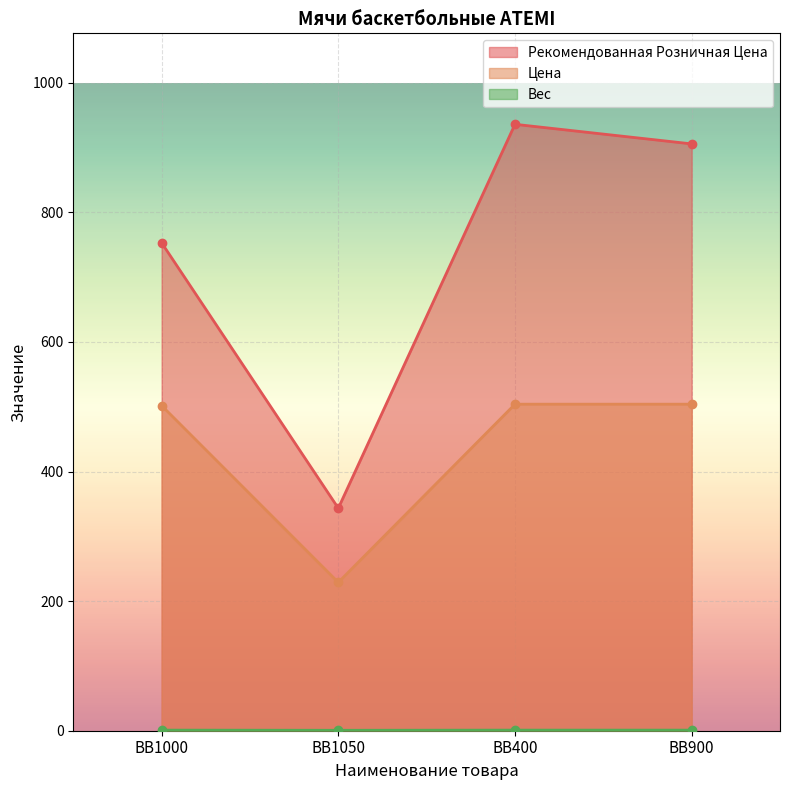

Reading left to right, transcribe all the data shown in this chart.

Рекомендованная Розничная Цена: BB1000=753.1	BB1050=343.4	BB400=936.0	BB900=905.8
Цена: BB1000=501.8	BB1050=229.0	BB400=504.0	BB900=504.0
Вес: BB1000=0.9	BB1050=0.7	BB400=0.9	BB900=0.9